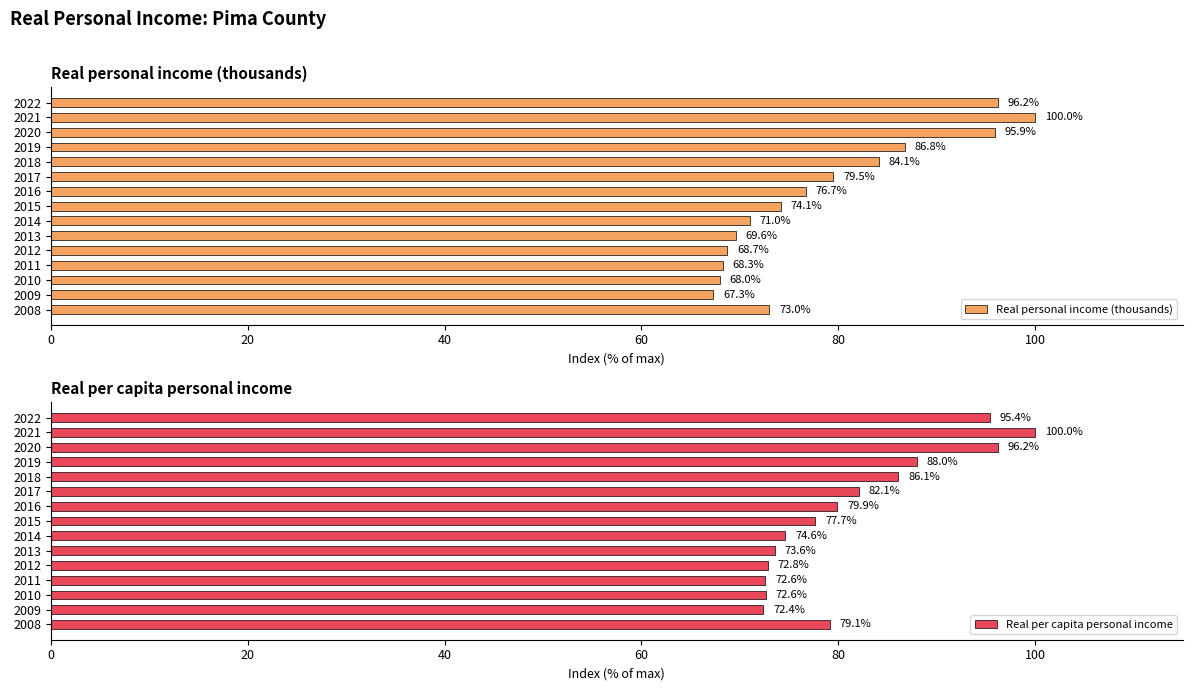

How many bars are there in each group?

2